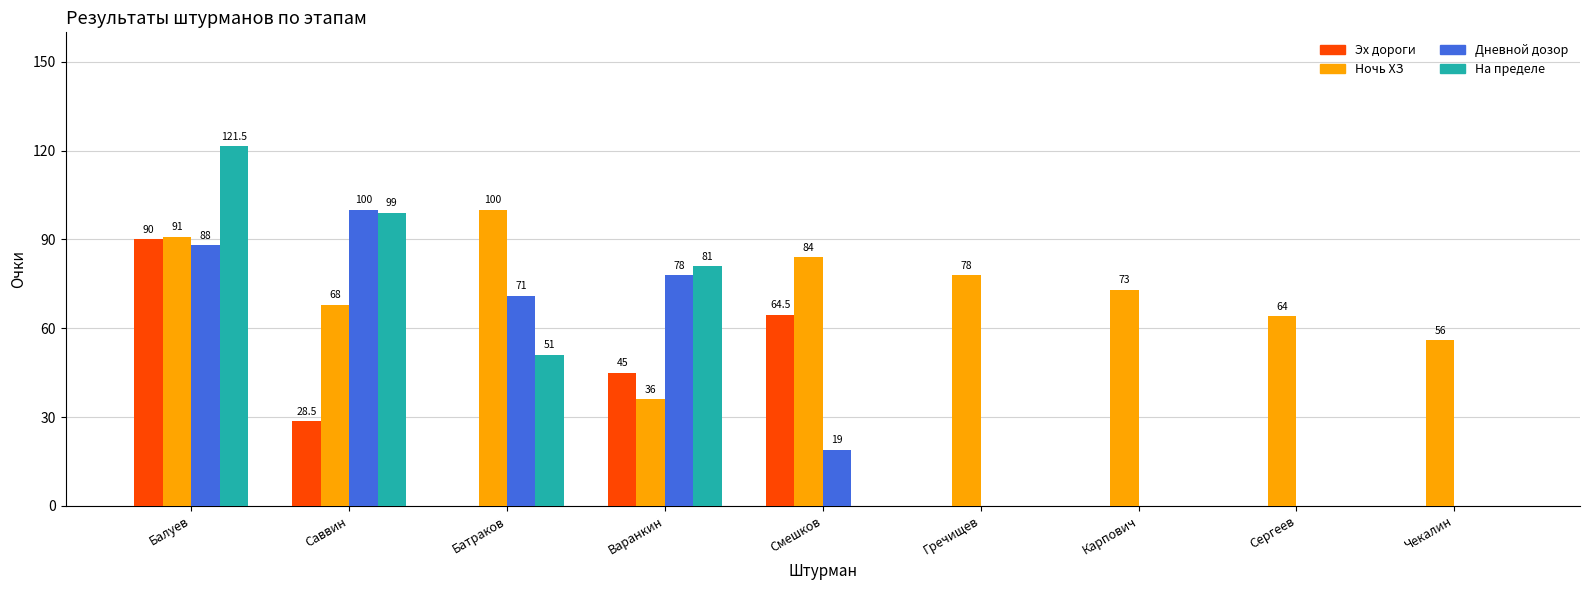

What is the difference between the На пределе values at Саввин and Батраков?

48.0